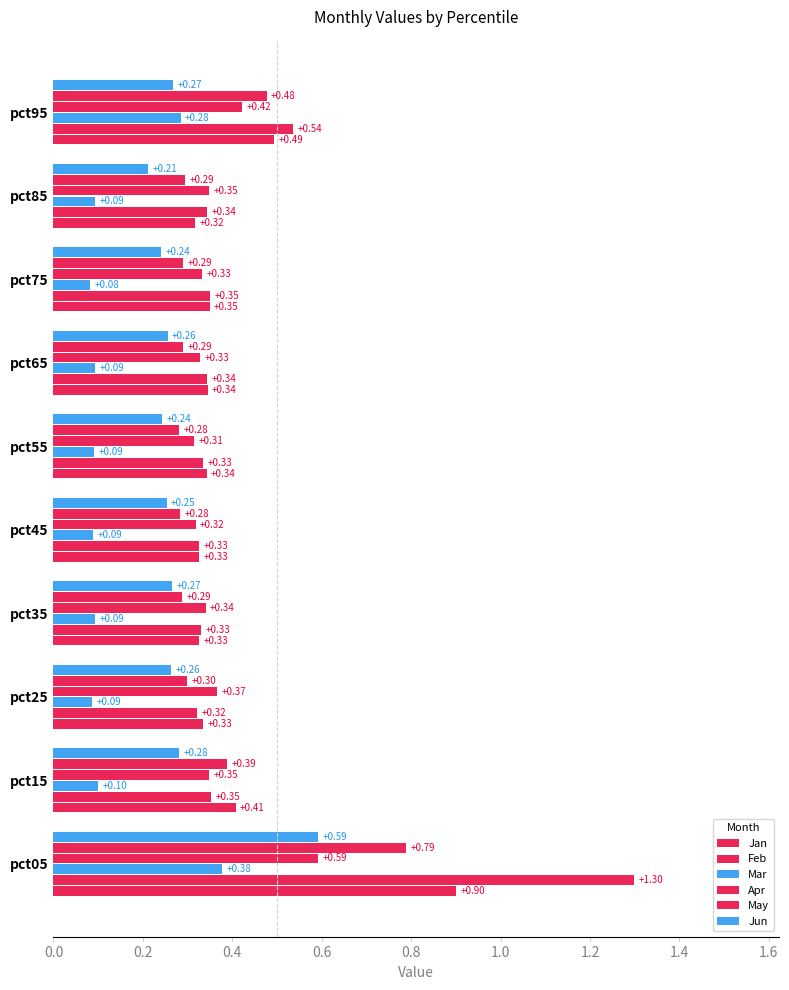

How many data points does each series have?

10